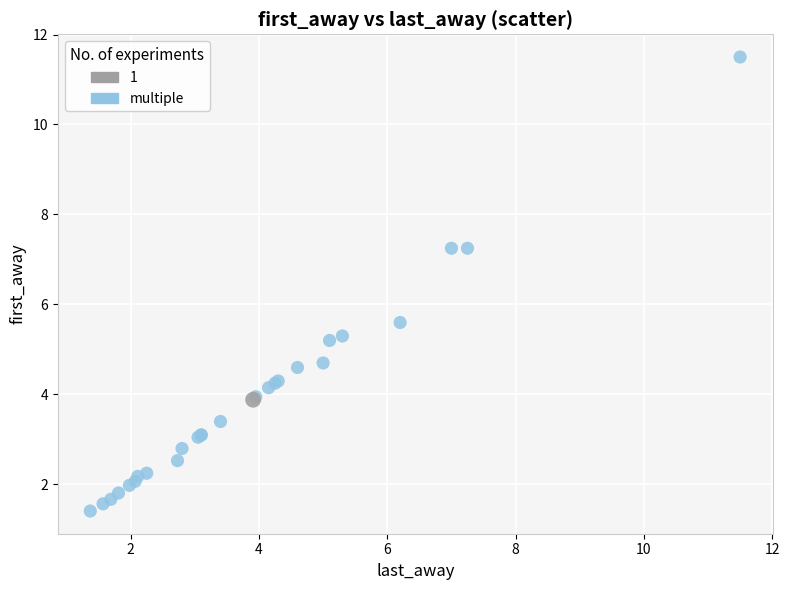

What are all the series names shown in the legend?

1, multiple